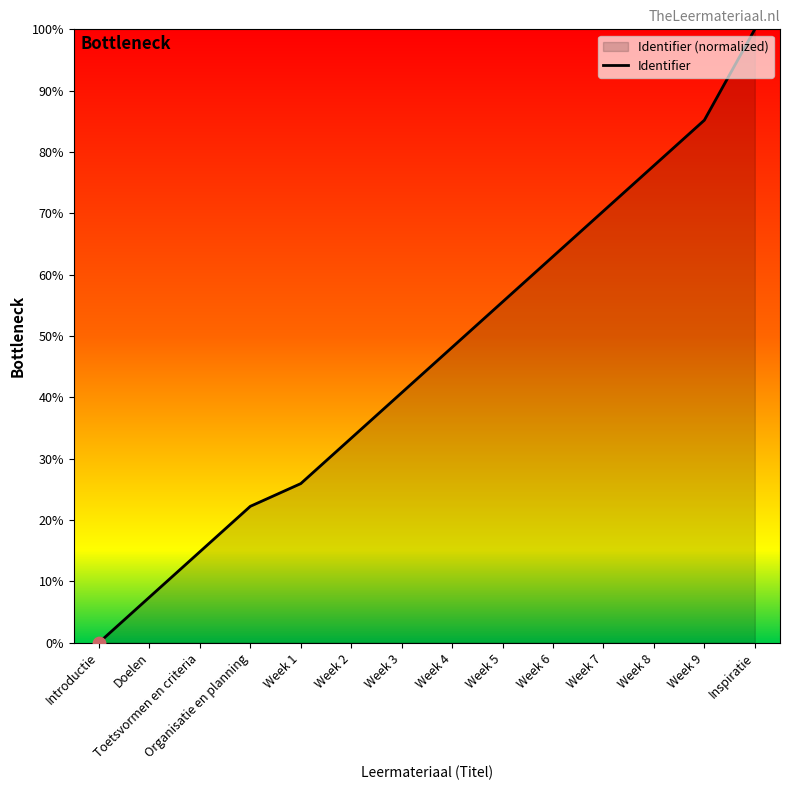

Between Week 7 and Week 6, which is larger?

Week 7